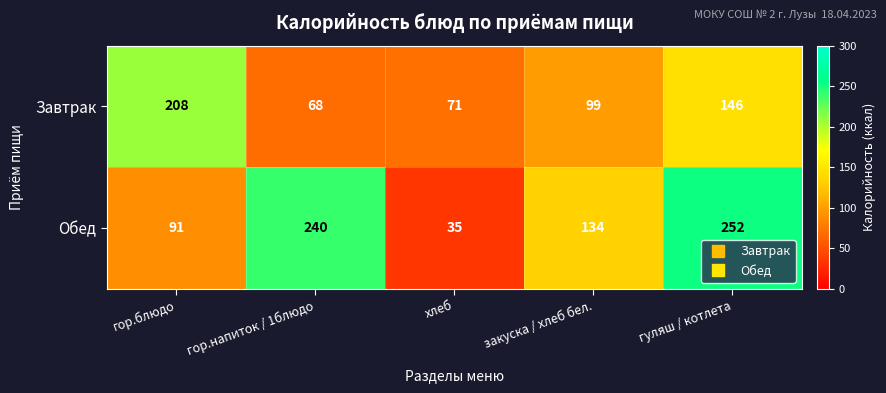

The Завтрак series shows 68 at гор.напиток / 1блюдо. True or false?

True